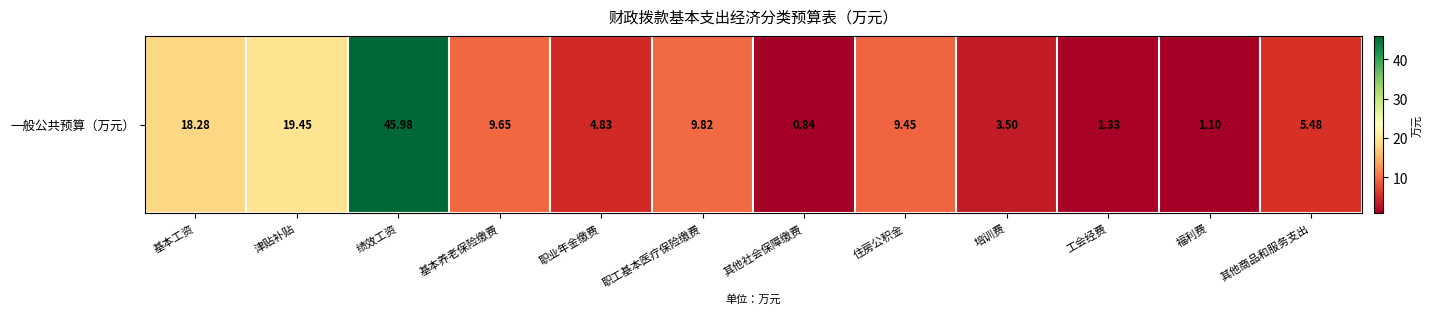

The chart shows a value of 18.3 at 基本工资. True or false?

True